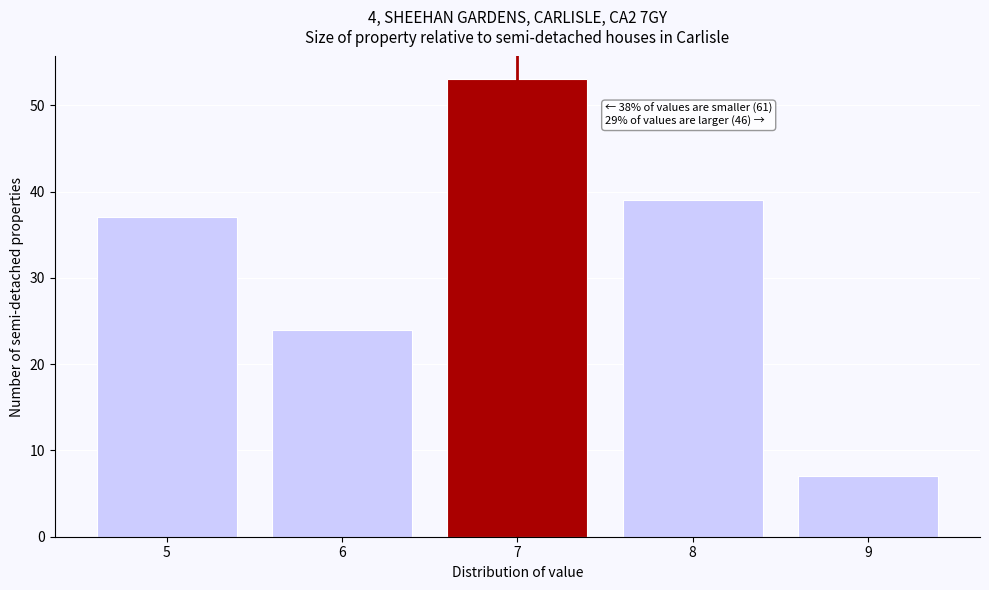

Reading left to right, transcribe all the data shown in this chart.

5=37	6=24	7=53	8=39	9=7